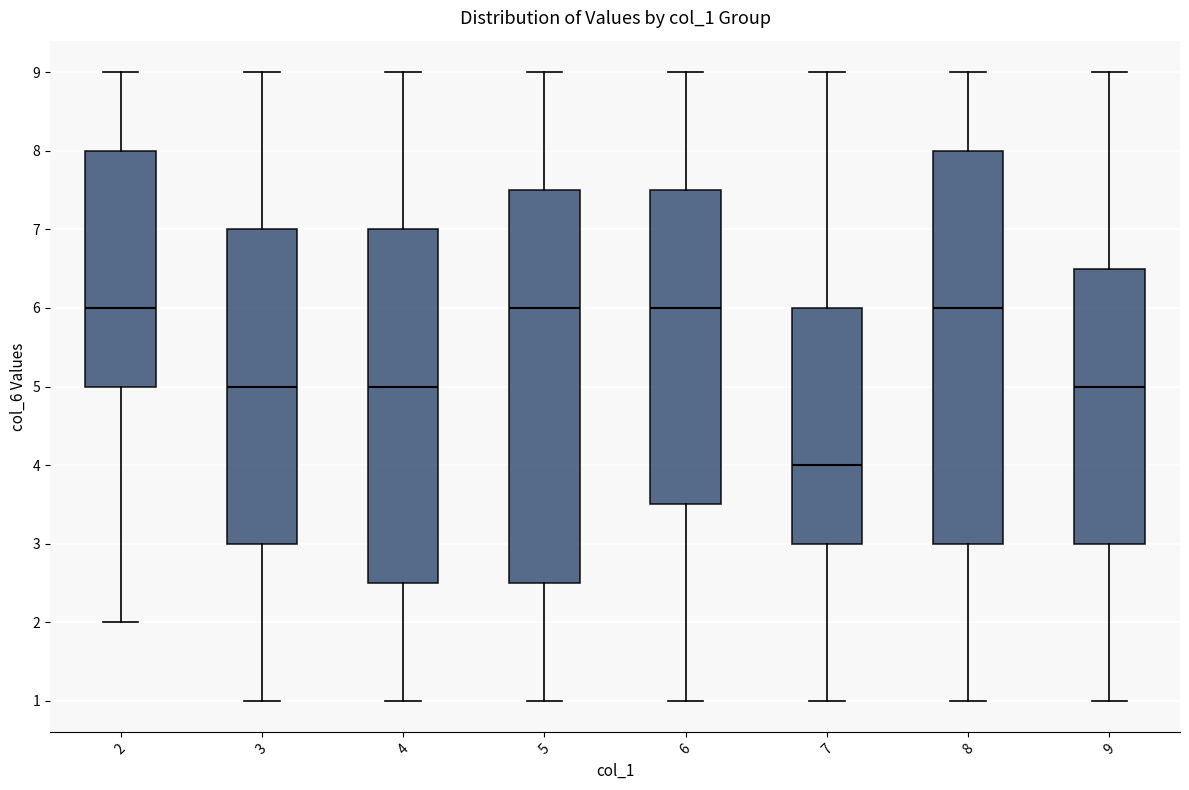

Reading left to right, transcribe this box plot: for each box, give where its median line is, the range the box spans, and where its two whiskers end, as read against the y-axis. The values are not printed on the chart, so give them approximately, as read against the axis.

2: median 6.0, box 5.0 to 8.0, whiskers 2.0 to 9.0
3: median 5.0, box 3.0 to 7.0, whiskers 1.0 to 9.0
4: median 5.0, box 2.5 to 7.0, whiskers 1.0 to 9.0
5: median 6.0, box 2.5 to 7.5, whiskers 1.0 to 9.0
6: median 6.0, box 3.5 to 7.5, whiskers 1.0 to 9.0
7: median 4.0, box 3.0 to 6.0, whiskers 1.0 to 9.0
8: median 6.0, box 3.0 to 8.0, whiskers 1.0 to 9.0
9: median 5.0, box 3.0 to 6.5, whiskers 1.0 to 9.0